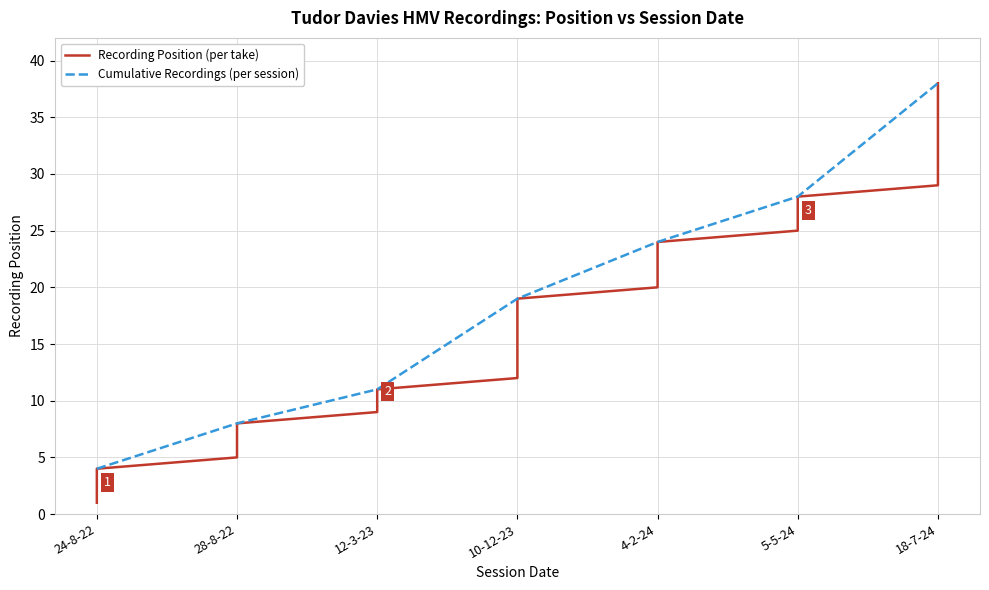

Is it true that the value at 18-7-24 is 29?

True